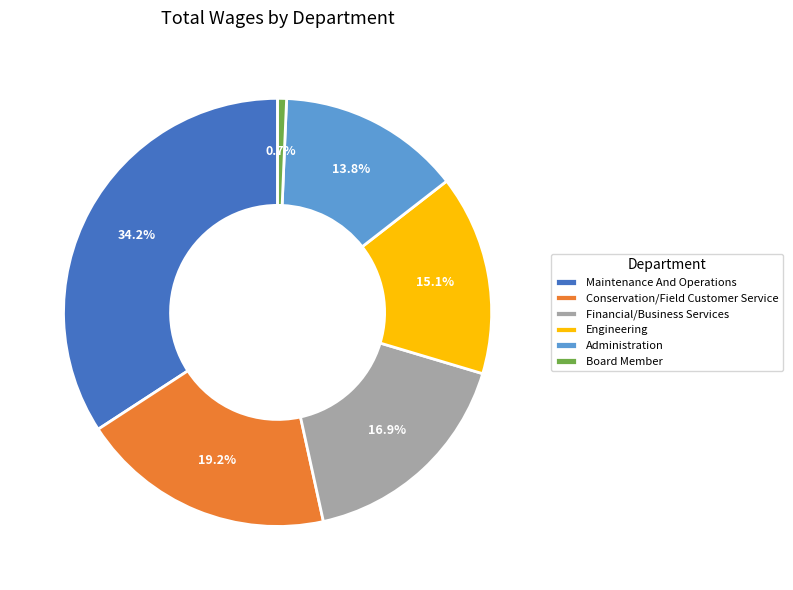

Rank the categories by value from highest to lowest.

Maintenance And Operations, Conservation/Field Customer Service, Financial/Business Services, Engineering, Administration, Board Member